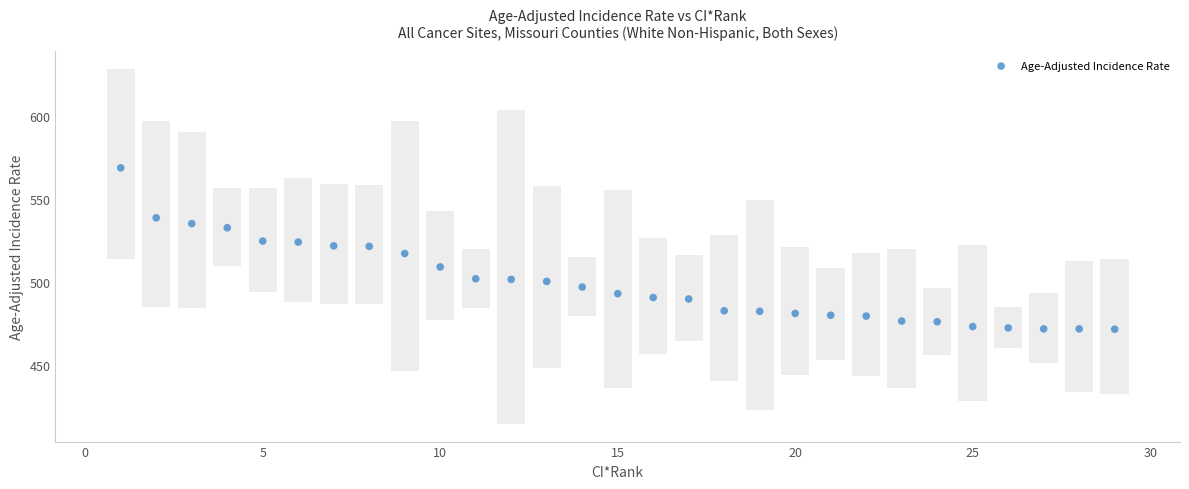

What is the range of Y values (max minus min)?

97.2